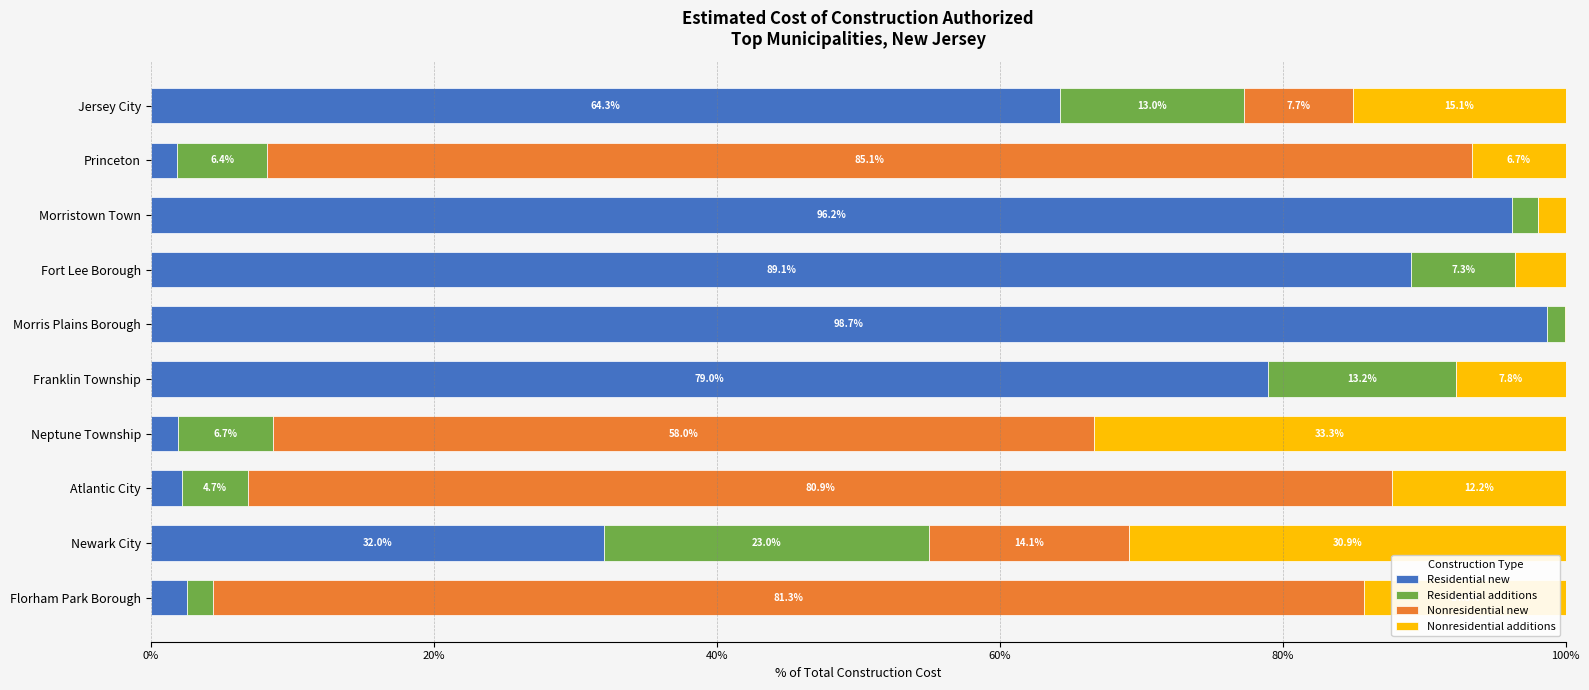

Which category has the highest value in the Residential new series?

Morris Plains Borough